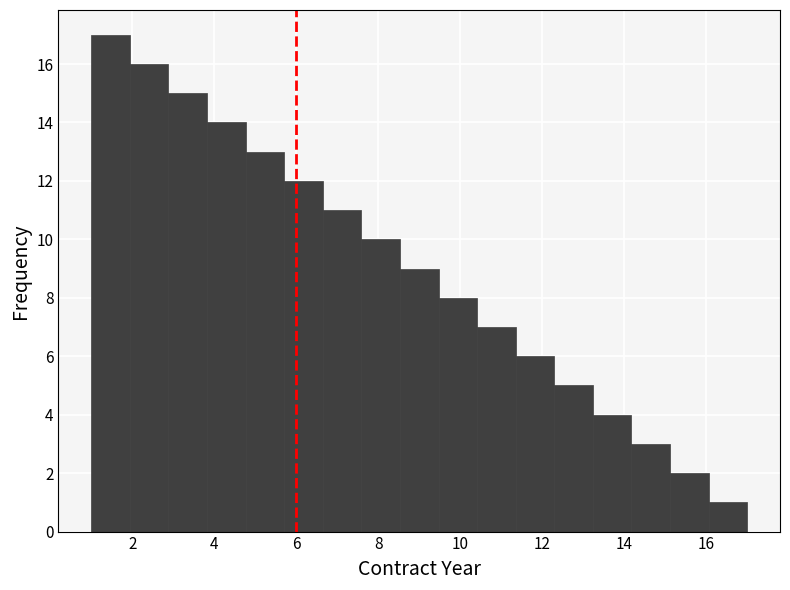

Reading left to right, transcribe this chart: for each bar, give the range it covers on the x-axis and its height. Neither the bar edges nor the heights are printed on the chart, so give them approximately, as read against the axes.

1.0 to 2.0: 17
2.0 to 2.8: 16
2.8 to 3.8: 15
3.8 to 4.8: 14
4.8 to 5.8: 13
5.8 to 6.6: 12
6.6 to 7.6: 11
7.6 to 8.6: 10
8.6 to 9.4: 9
9.4 to 10.4: 8
10.4 to 11.4: 7
11.4 to 12.2: 6
12.2 to 13.2: 5
13.2 to 14.2: 4
14.2 to 15.2: 3
15.2 to 16.0: 2
16.0 to 17.0: 1